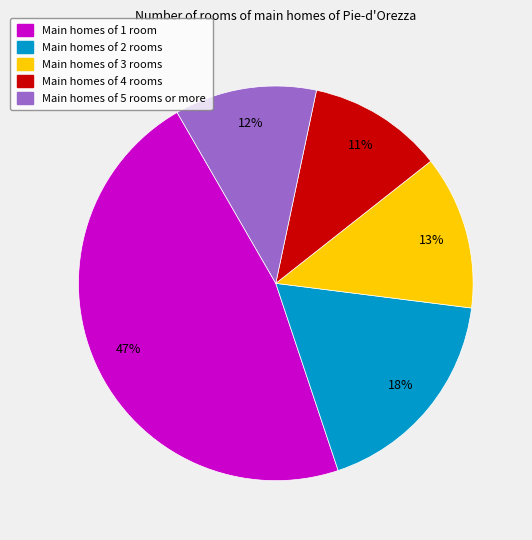

To the nearest percent, what is the difference between the largest and smallest slice percentages?

36%